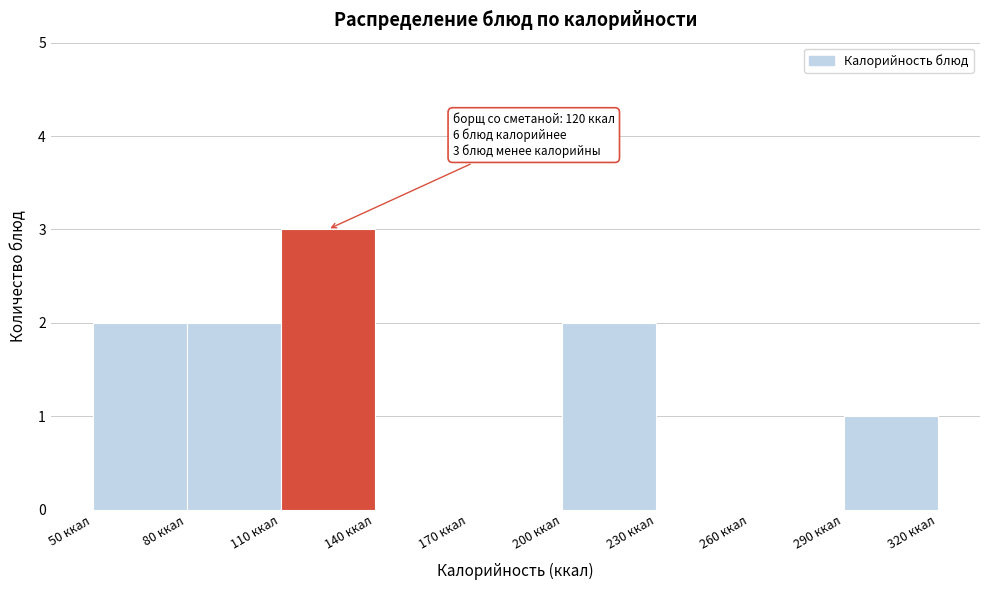

Which range on the x-axis has the tallest bar?

110 to 140